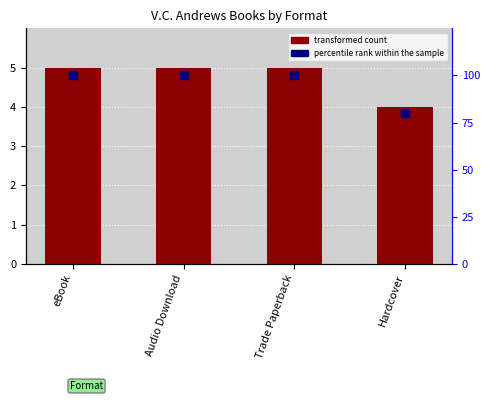

Which series contains the highest Y value?

percentile rank within the sample